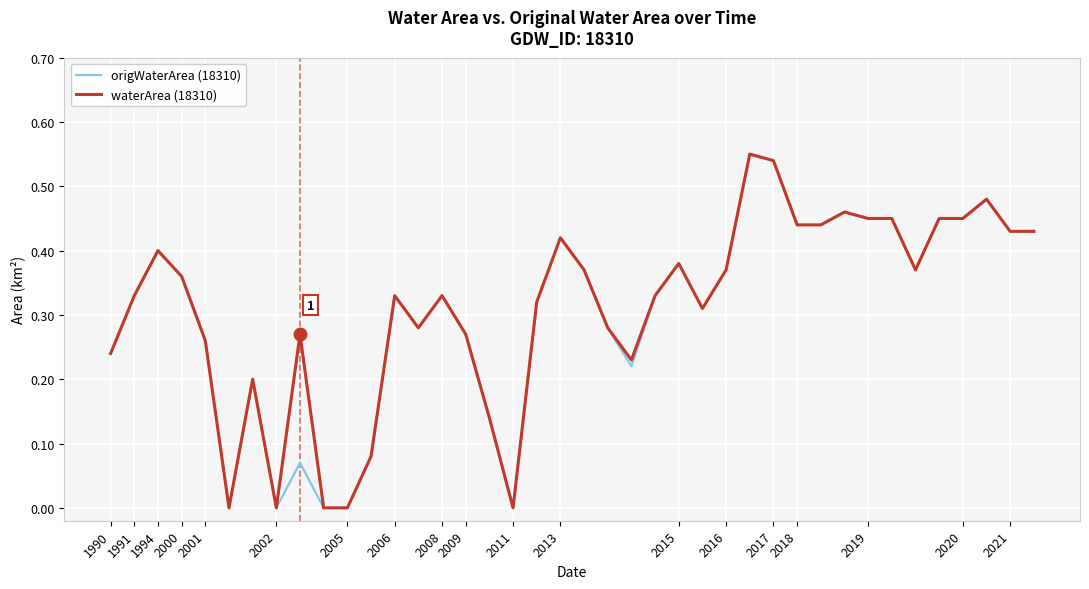

What are all the series names shown in the legend?

origWaterArea (18310), waterArea (18310)